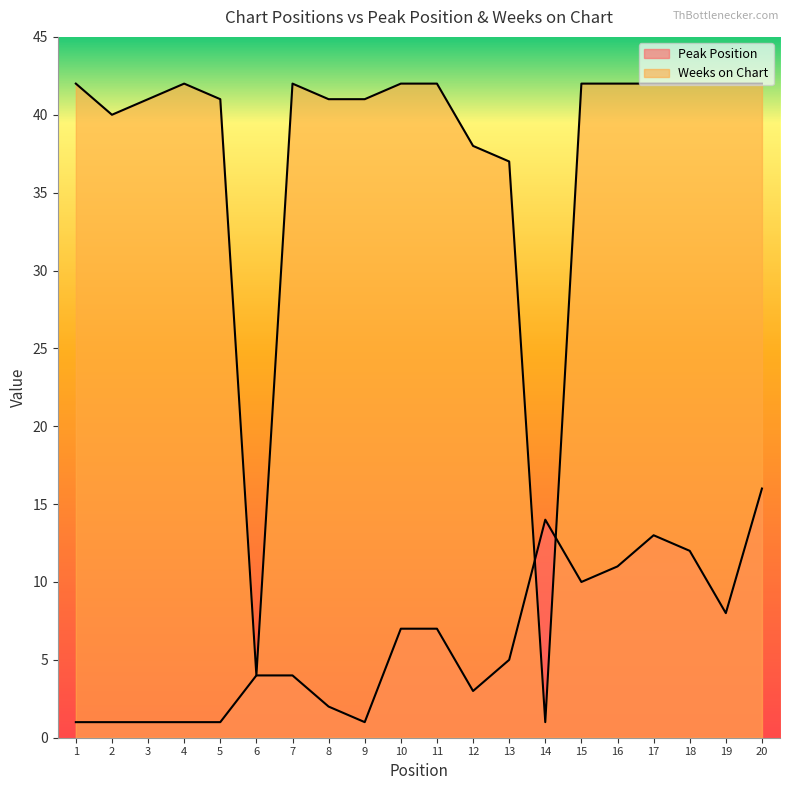

What is the lowest value of the Peak Position series?

1